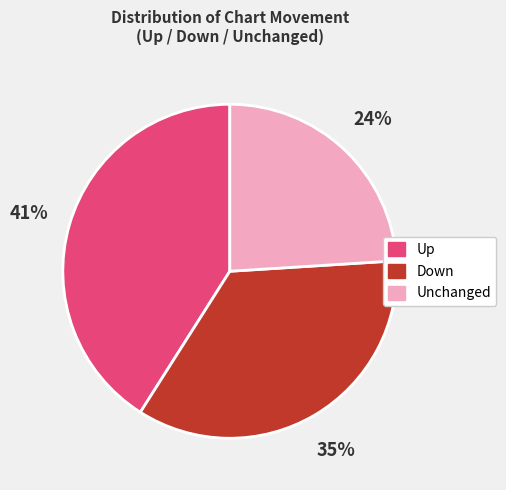

To the nearest percent, what is the difference between the Unchanged and Up slice percentages?

17%